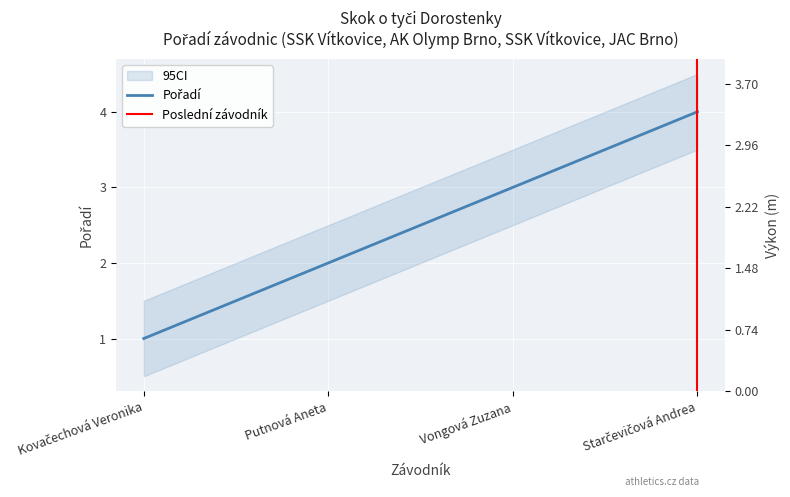

Rank the categories by value from lowest to highest.

Kovačechová Veronika, Putnová Aneta, Vongová Zuzana, Starčevičová Andrea